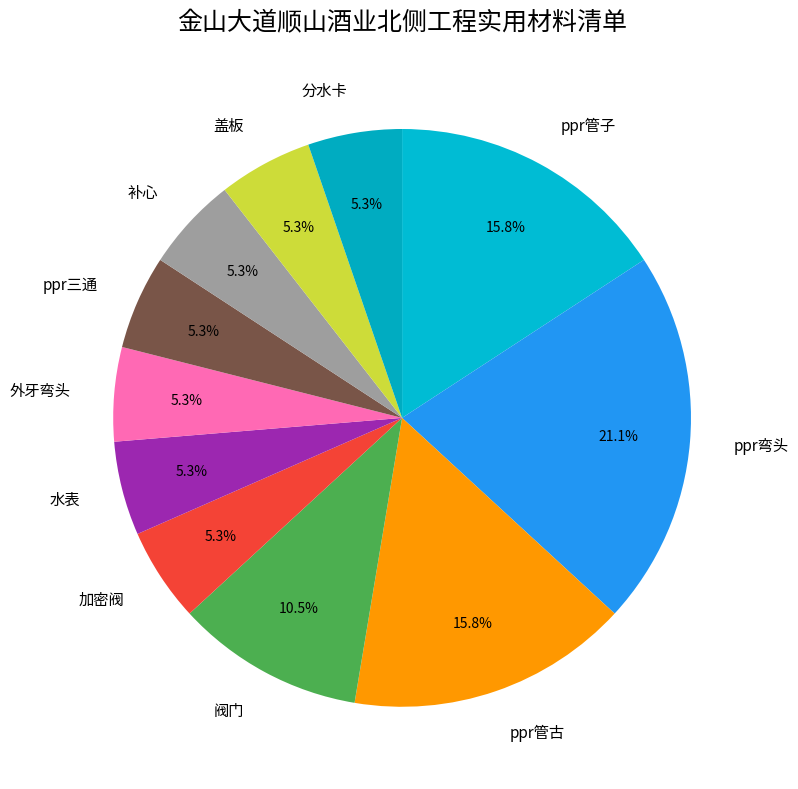

Which category has the biggest portion of the pie?

ppr弯头